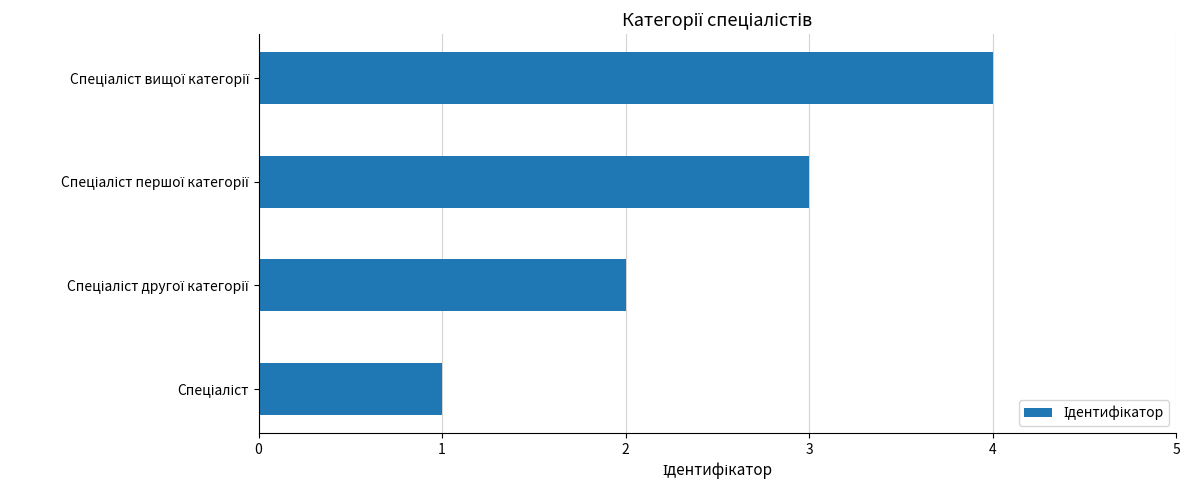

What is the difference between the maximum and minimum values?

3